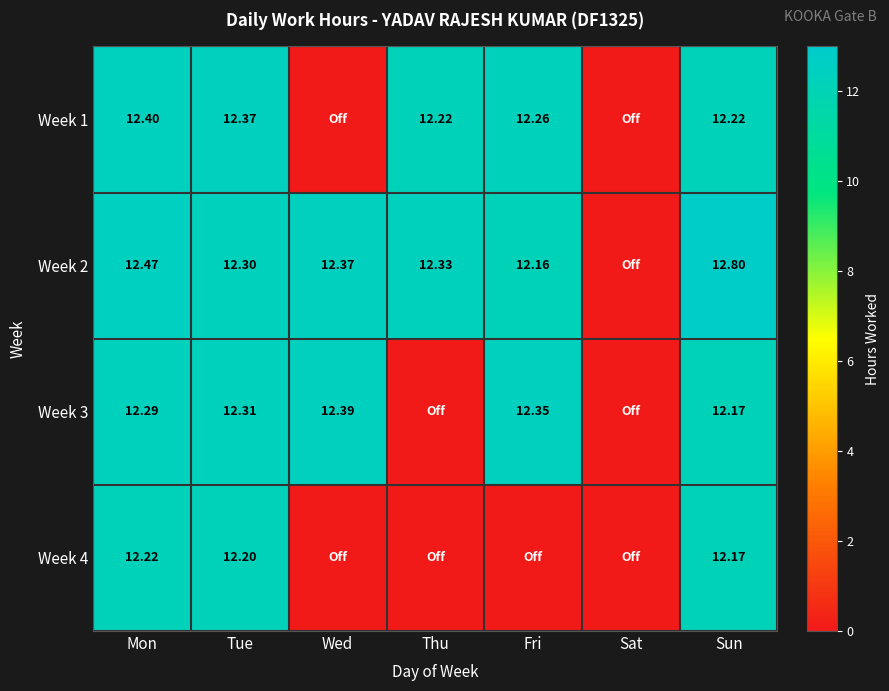

Rank the series at Sun from highest to lowest value.

Week 2, Week 1, Week 3, Week 4